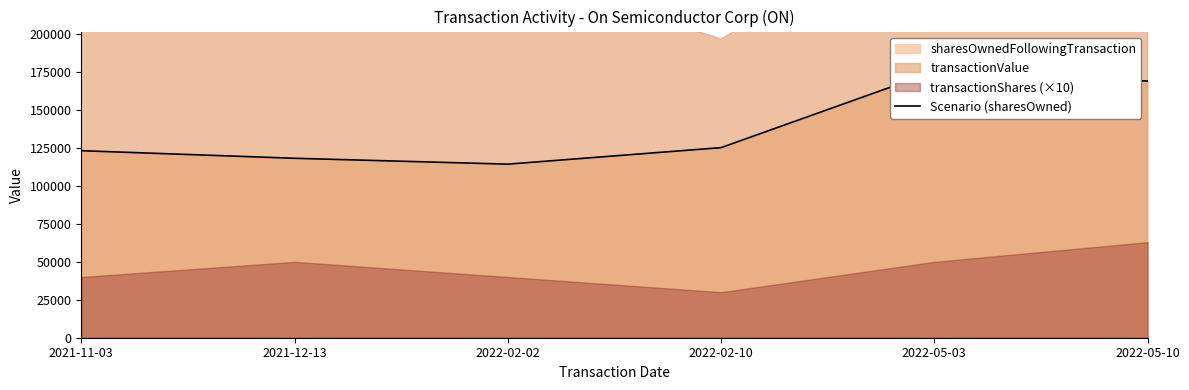

Where does the data first go above 125213?

2022-05-03